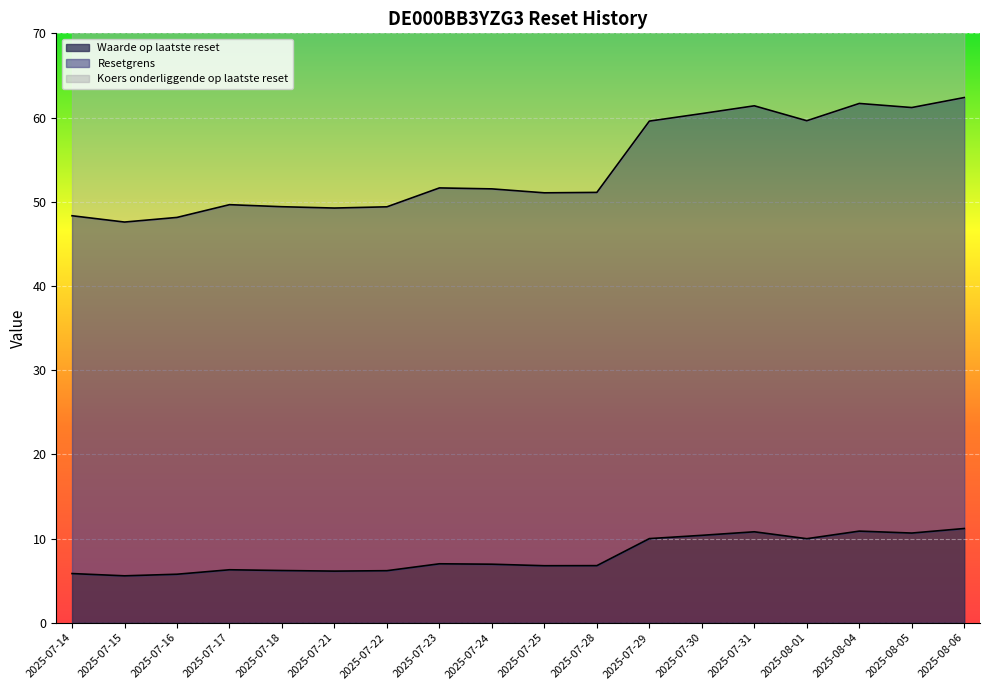

True or false: Waarde op laatste reset has a value of 6.2 at 2025-07-18.

True